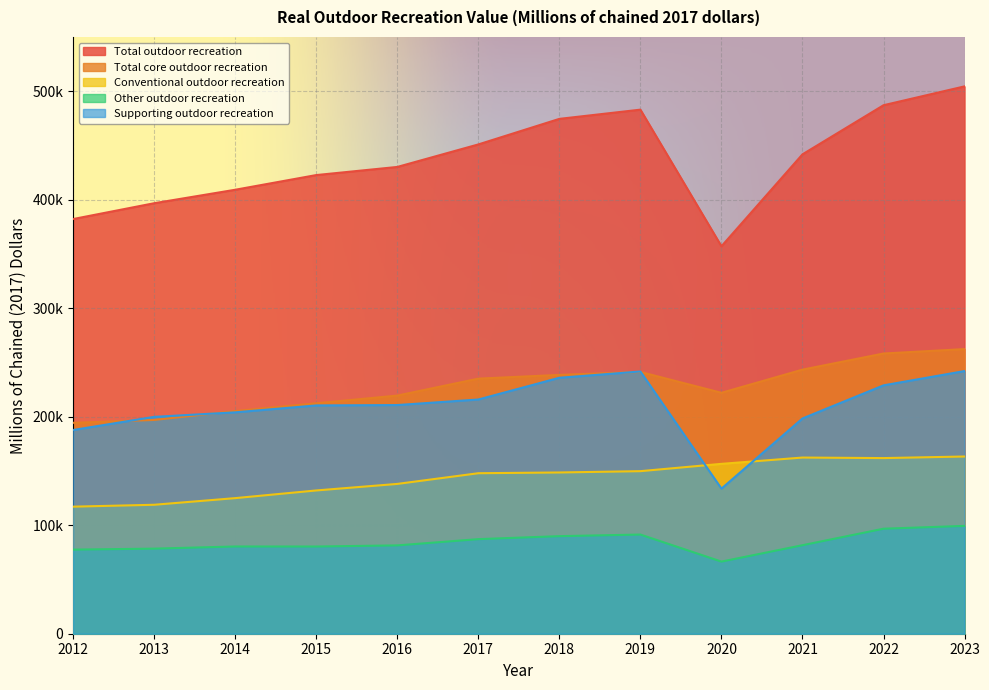

Does the chart display data point markers on the line(s)?

No